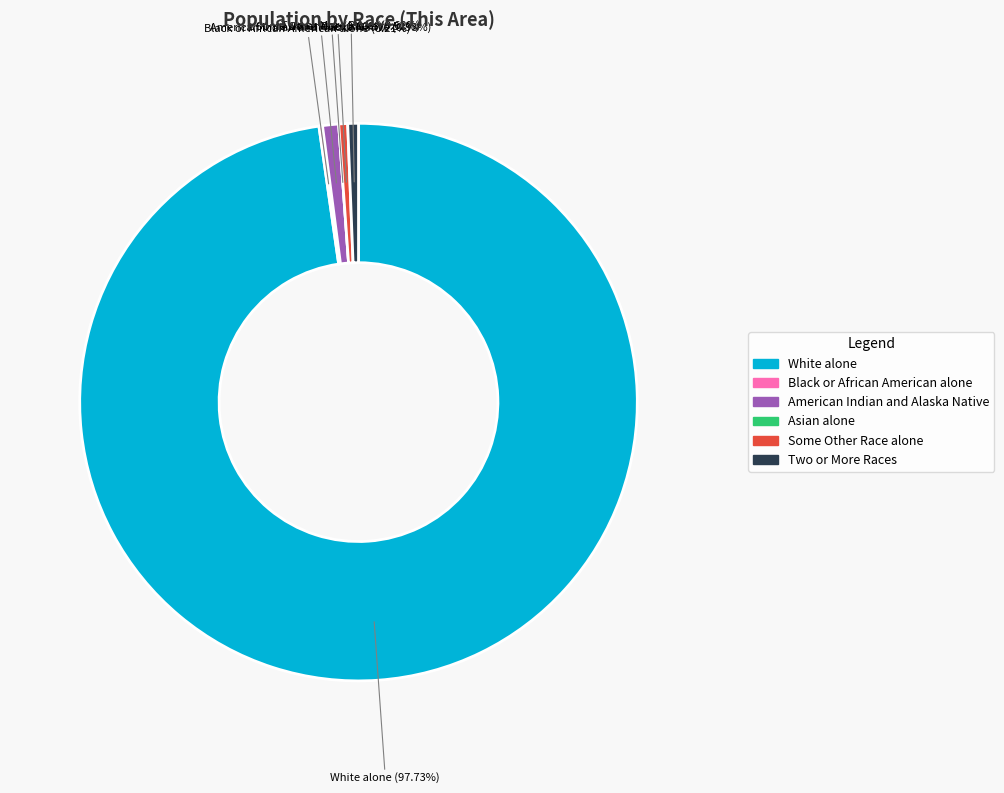

The Asian alone slice represents 0% of the pie. True or false?

True